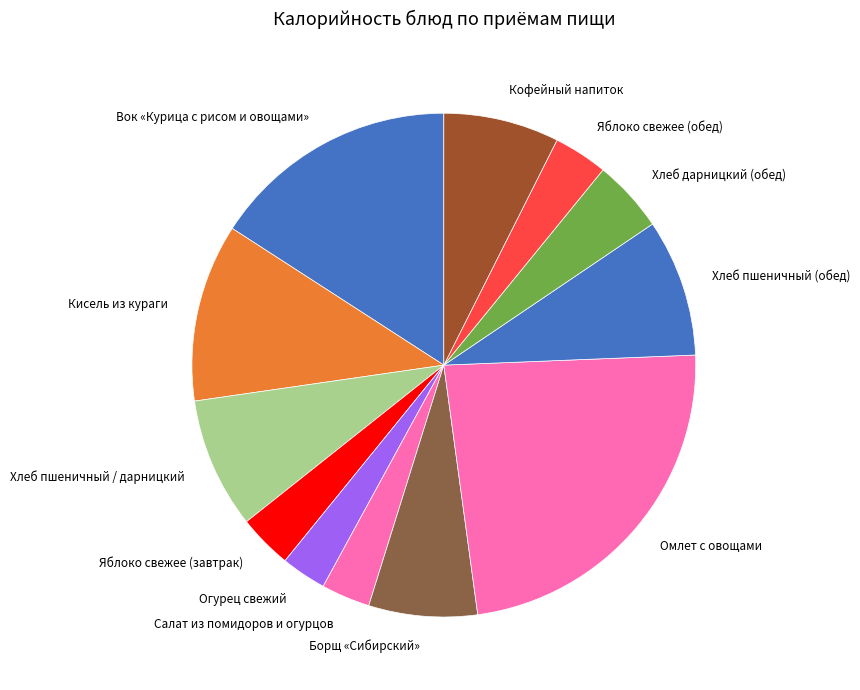

Is there any slice that represents more than half of the pie?

No